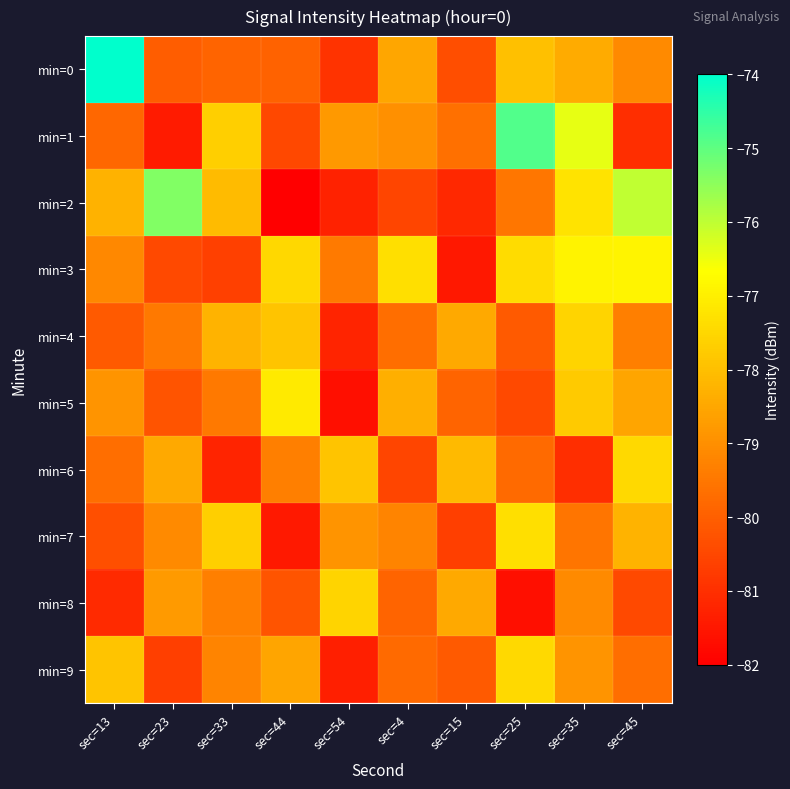

Reading left to right, list all the values displayed in this chart.

min=0: sec=13=-72.8	sec=23=-80.0	sec=33=-79.9	sec=44=-79.9	sec=54=-80.9	sec=4=-78.5	sec=15=-80.4	sec=25=-78.0	sec=35=-78.4	sec=45=-79.1
min=1: sec=13=-79.8	sec=23=-81.4	sec=33=-77.7	sec=44=-80.5	sec=54=-78.8	sec=4=-79.0	sec=15=-79.6	sec=25=-74.8	sec=35=-76.4	sec=45=-81.0
min=2: sec=13=-78.3	sec=23=-75.4	sec=33=-78.1	sec=44=-82.0	sec=54=-81.3	sec=4=-80.6	sec=15=-81.1	sec=25=-79.5	sec=35=-77.2	sec=45=-76.0
min=3: sec=13=-79.1	sec=23=-80.5	sec=33=-80.7	sec=44=-77.5	sec=54=-79.4	sec=4=-77.3	sec=15=-81.5	sec=25=-77.4	sec=35=-76.9	sec=45=-76.9
min=4: sec=13=-80.1	sec=23=-79.5	sec=33=-78.2	sec=44=-77.9	sec=54=-81.2	sec=4=-79.7	sec=15=-78.5	sec=25=-80.1	sec=35=-77.6	sec=45=-79.3
min=5: sec=13=-78.9	sec=23=-80.2	sec=33=-79.5	sec=44=-77.1	sec=54=-81.7	sec=4=-78.3	sec=15=-79.9	sec=25=-80.5	sec=35=-77.8	sec=45=-78.6
min=6: sec=13=-79.7	sec=23=-78.5	sec=33=-81.2	sec=44=-79.3	sec=54=-77.9	sec=4=-80.6	sec=15=-78.1	sec=25=-79.8	sec=35=-81.0	sec=45=-77.5
min=7: sec=13=-80.3	sec=23=-79.1	sec=33=-77.7	sec=44=-81.5	sec=54=-78.9	sec=4=-79.2	sec=15=-80.7	sec=25=-77.3	sec=35=-79.6	sec=45=-78.2
min=8: sec=13=-81.1	sec=23=-78.8	sec=33=-79.3	sec=44=-80.2	sec=54=-77.6	sec=4=-79.9	sec=15=-78.5	sec=25=-81.7	sec=35=-79.1	sec=45=-80.5
min=9: sec=13=-77.9	sec=23=-80.7	sec=33=-79.2	sec=44=-78.6	sec=54=-81.3	sec=4=-79.8	sec=15=-80.1	sec=25=-77.5	sec=35=-78.9	sec=45=-79.7